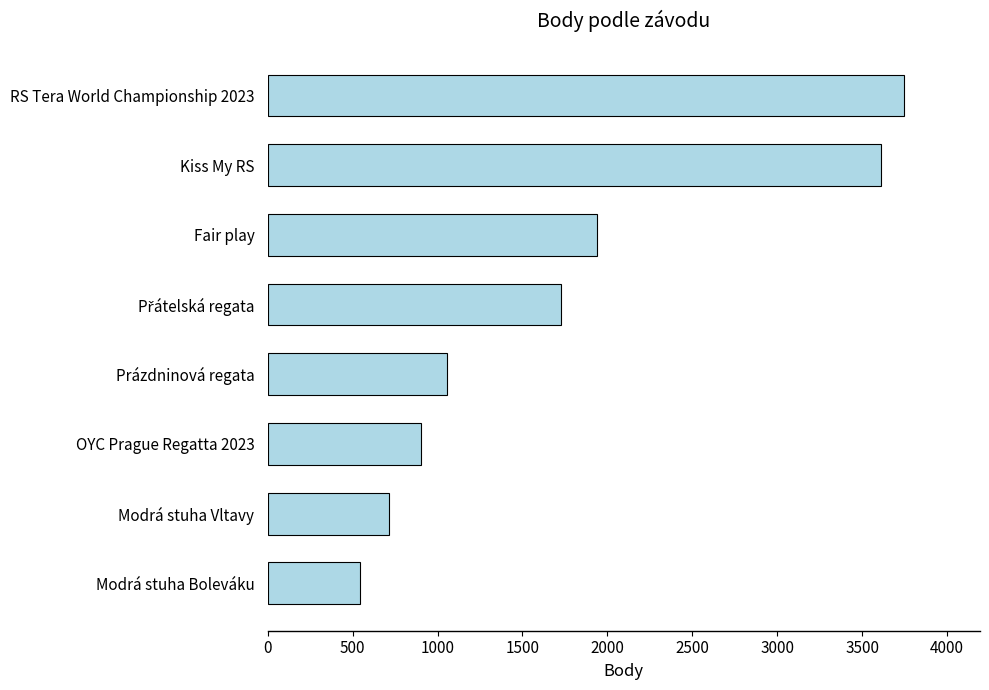

What is the maximum value shown in the chart?

3745